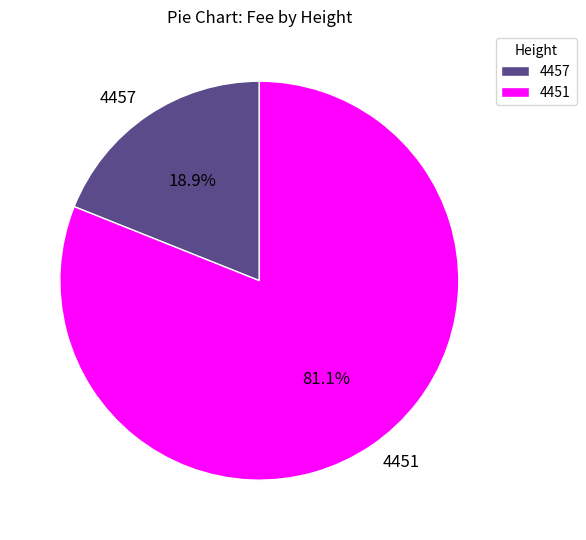

Rank the categories by value from lowest to highest.

4457, 4451